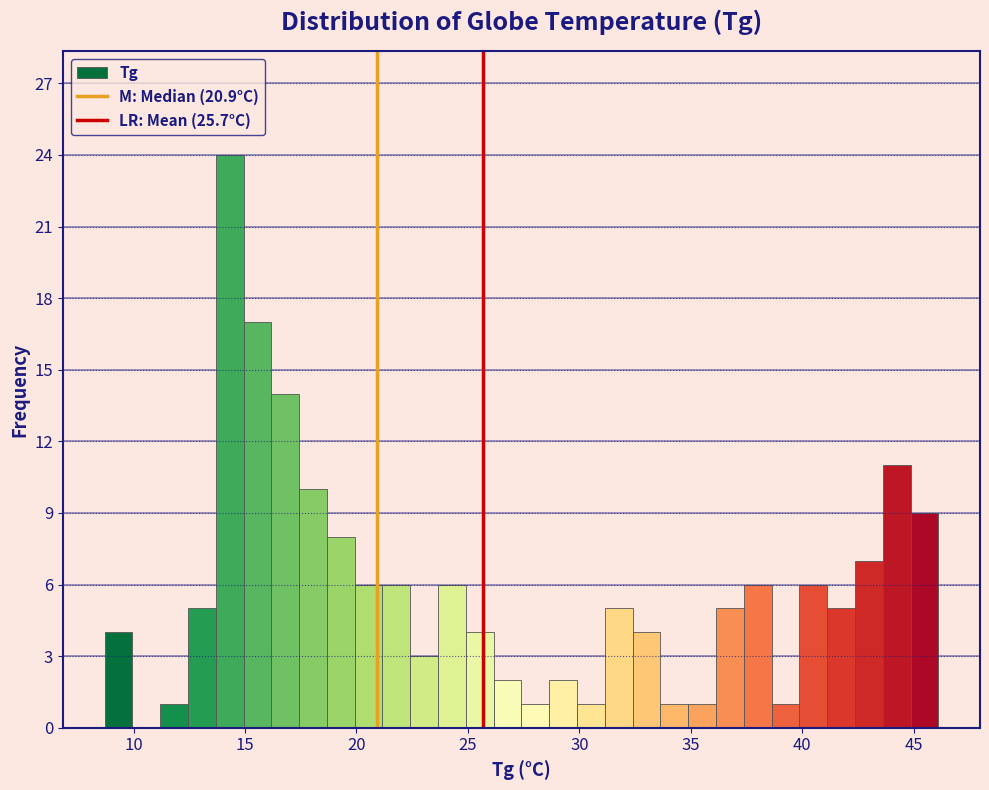

Read against the x-axis, roughly where is the centre of the tallest bar?

14.5